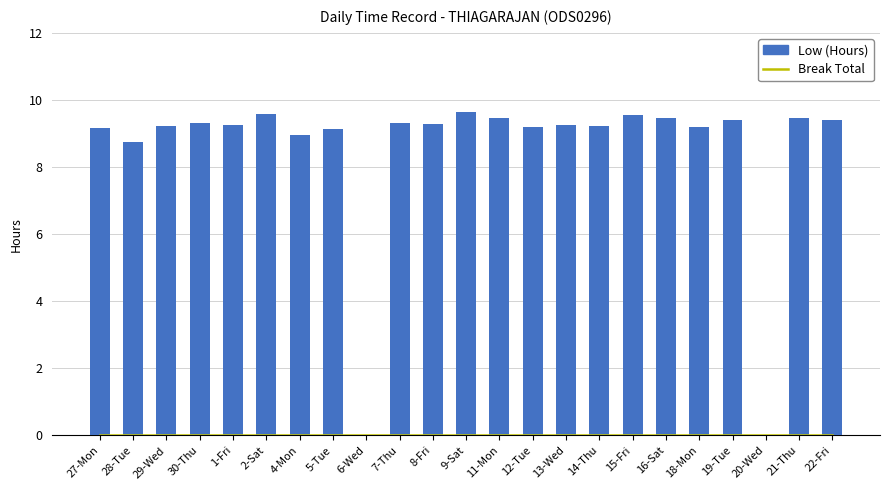

What is the sum of the Low (Hours) values at 13-Wed and 2-Sat?

18.8